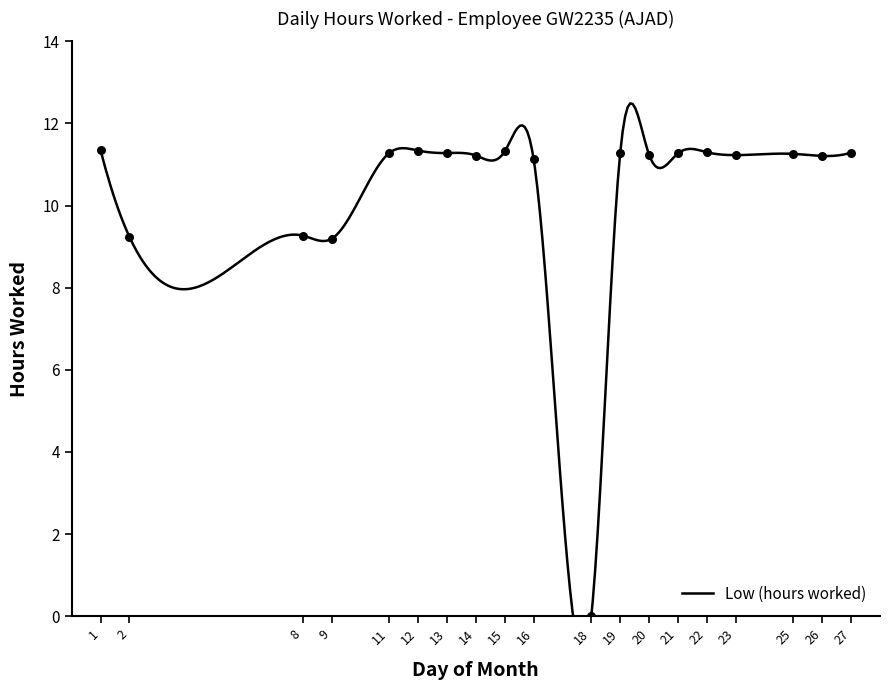

Which has a higher value, 18 or 20?

20